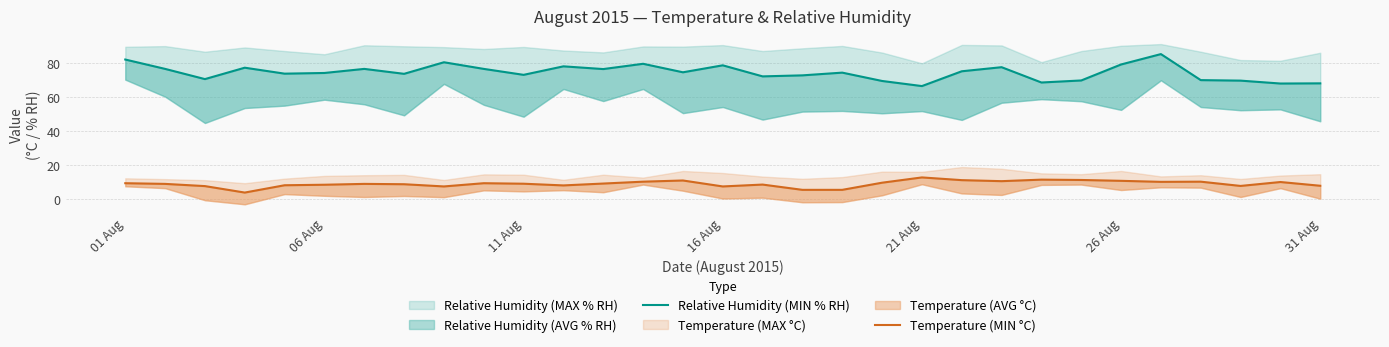

True or false: Temperature (MIN °C) and Relative Humidity (MIN % RH) intersect in this chart.

False